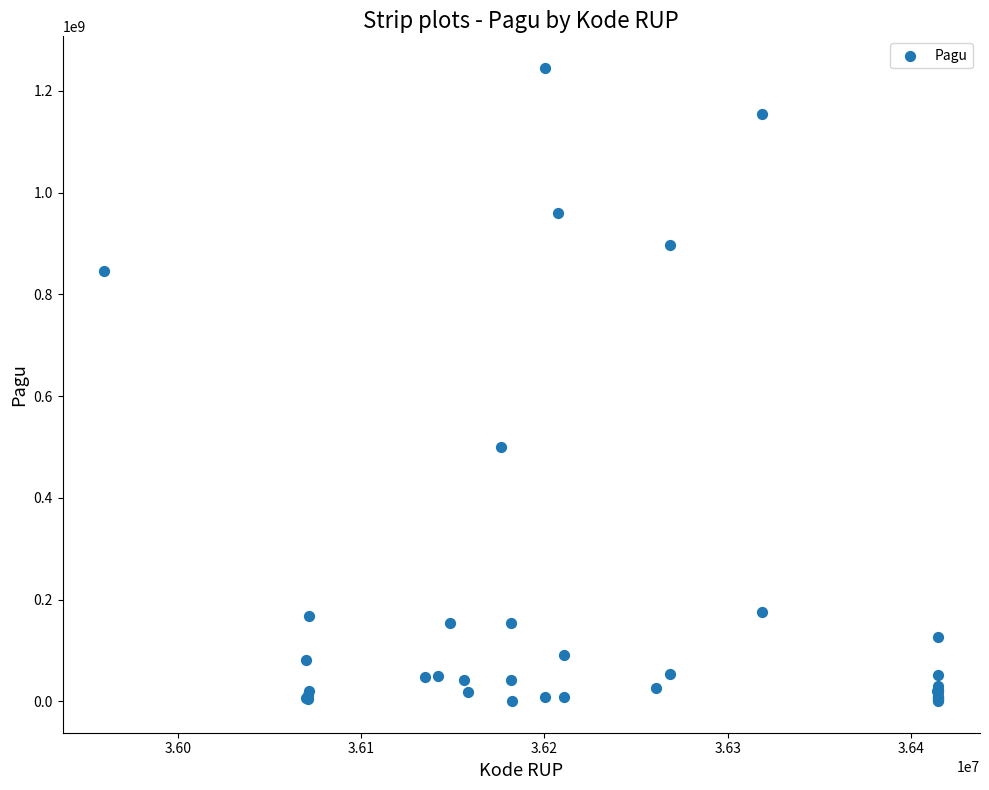

What Y value in the scatter plot is closest to 622840000?

499932000